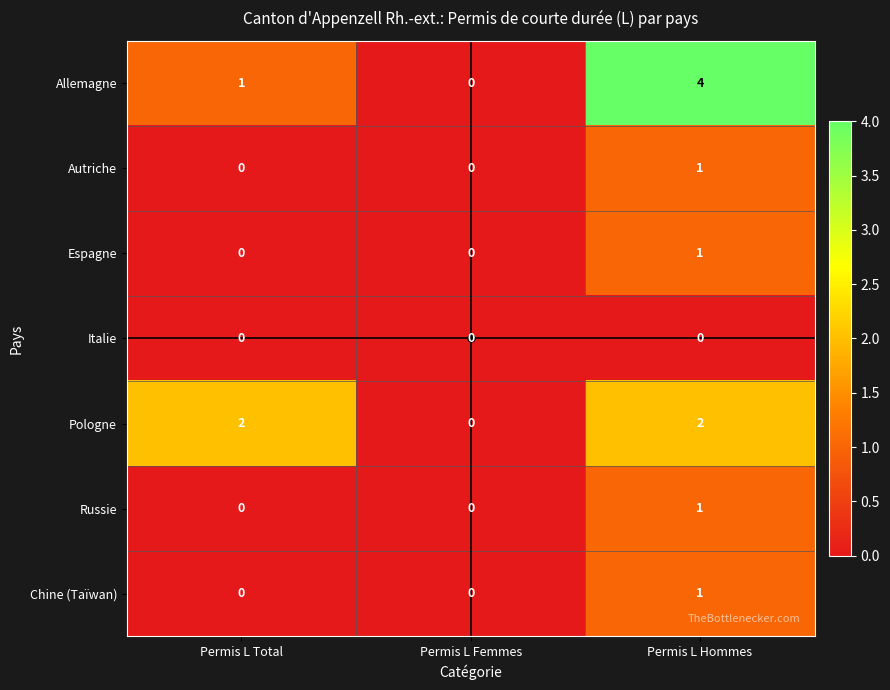

Which series has the largest range (max minus min)?

Allemagne